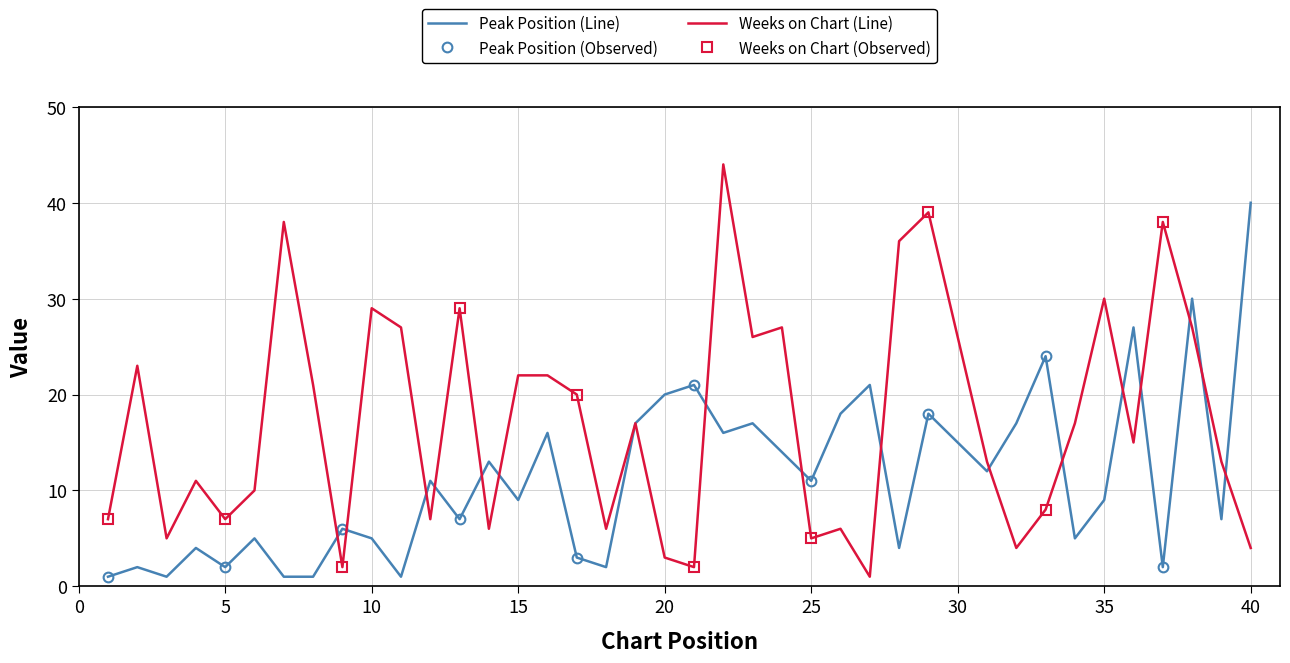

True or false: Peak Position has more than 0 interior local peaks.

True